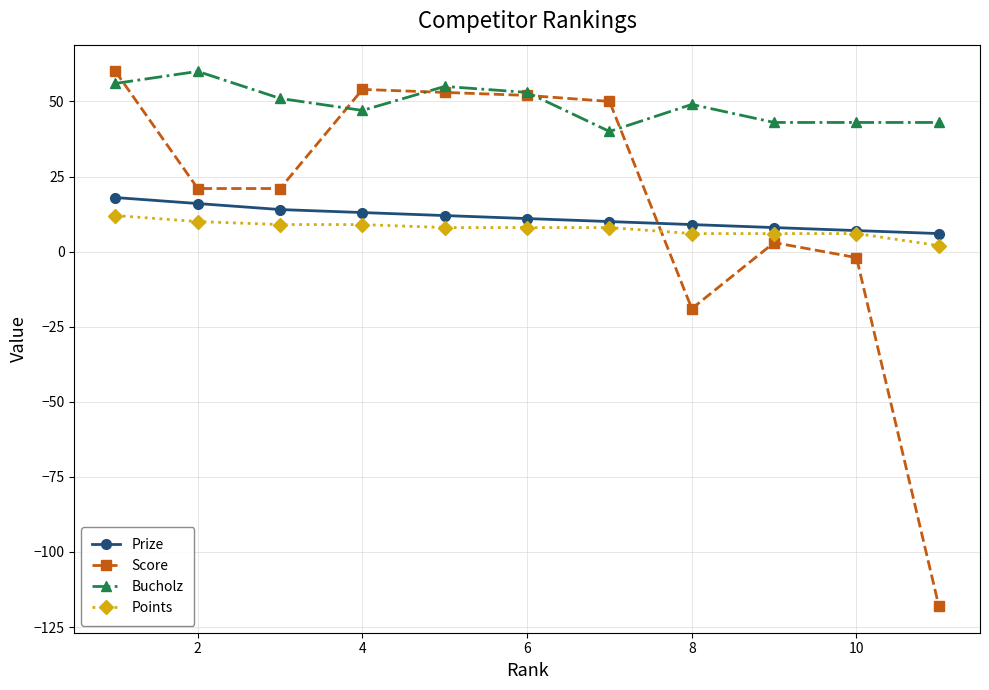

True or false: Bucholz has more than 0 points higher than both neighbors.

True